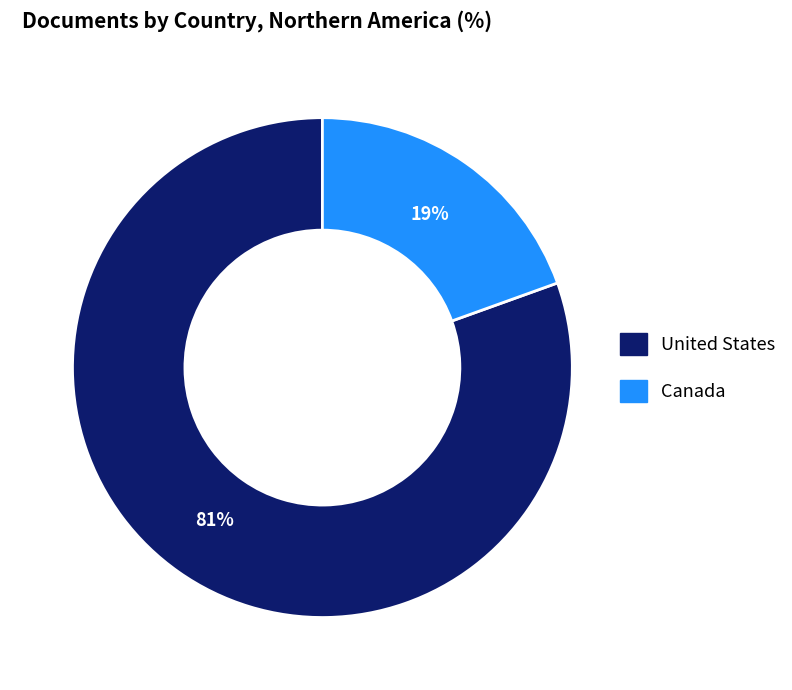

What is the largest slice in the pie chart?

United States